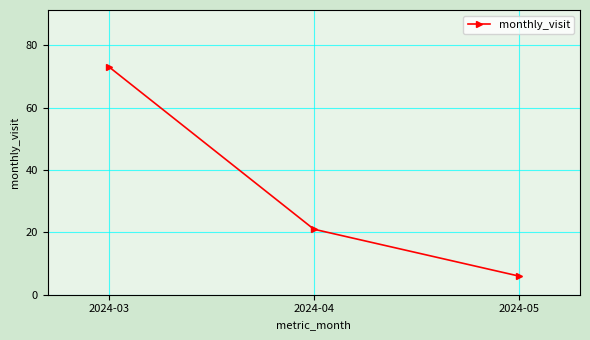

What is the difference between the values at 2024-05 and 2024-03?

67